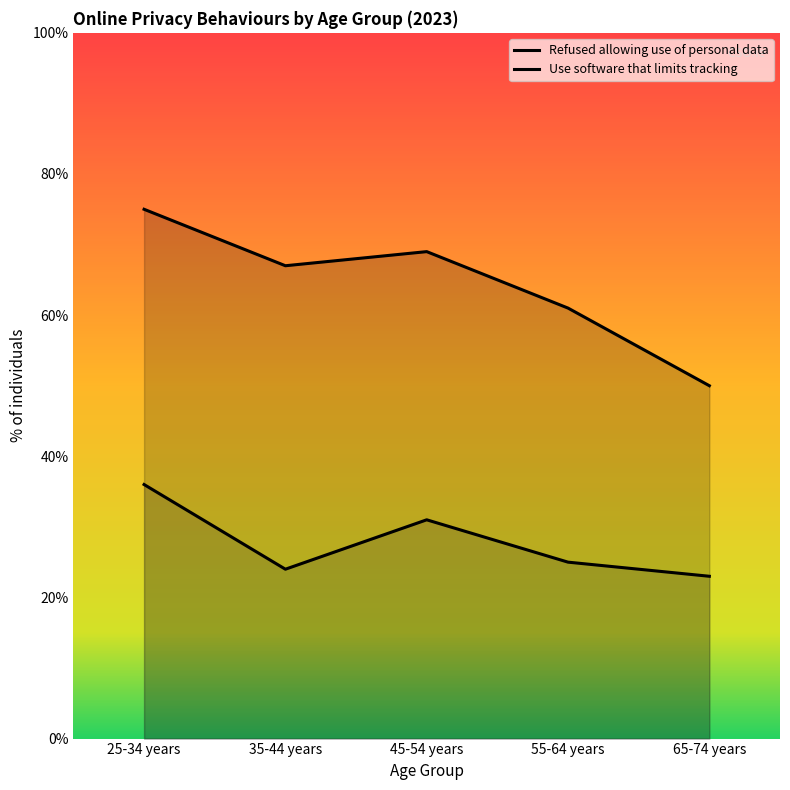

What is the value of the Use software that limits tracking point at the 5th from the left?

23